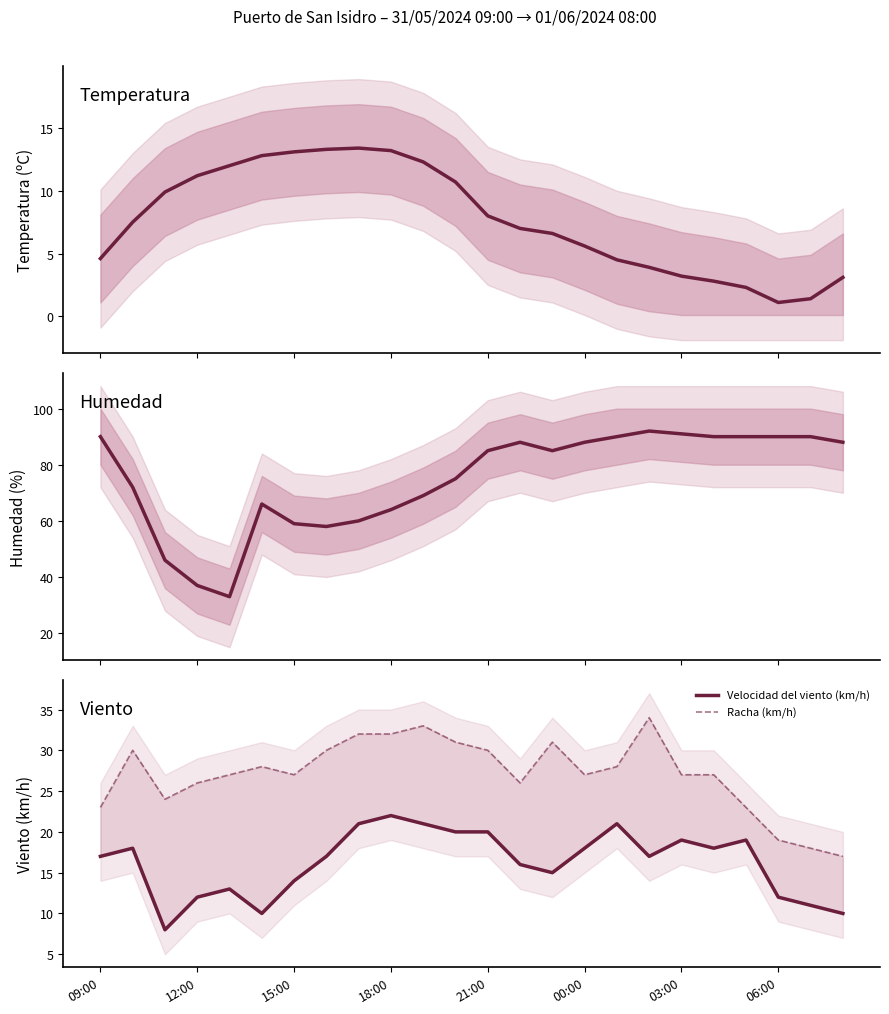

True or false: Racha (km/h) and Temperatura (ºC) intersect in this chart.

False